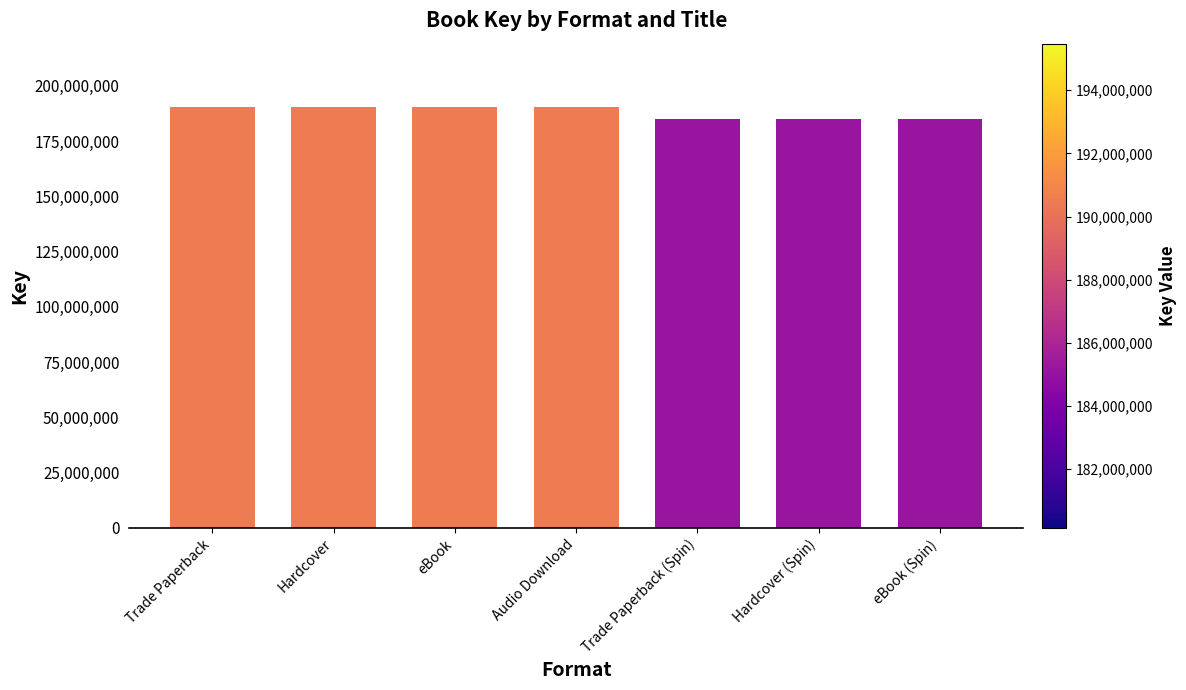

What is the approximate value at Hardcover?

190476006